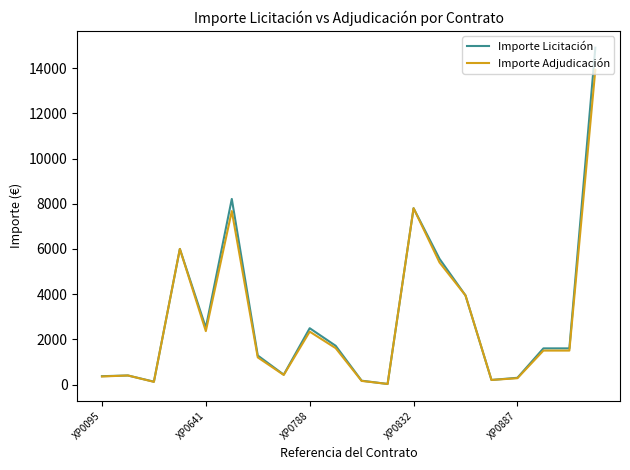

Which series has the widest spread of values?

Importe Licitación